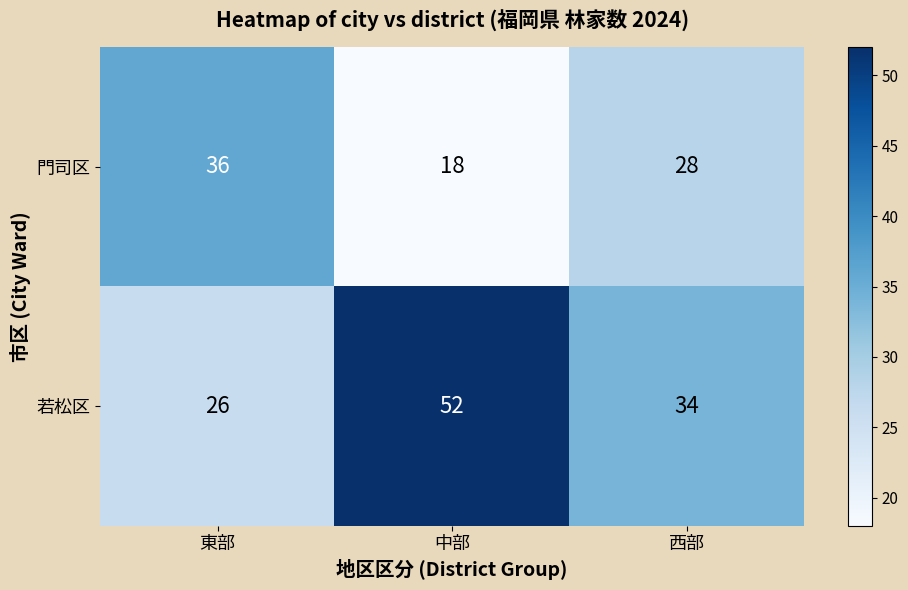

Reading left to right, what are all the values shown in this chart?

門司区: 36	18	28
若松区: 26	52	34